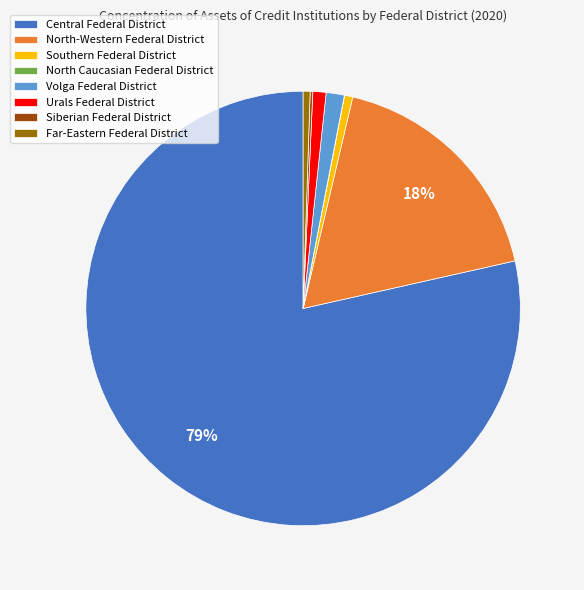

Combined, do Central Federal District and Southern Federal District account for over 50%?

Yes